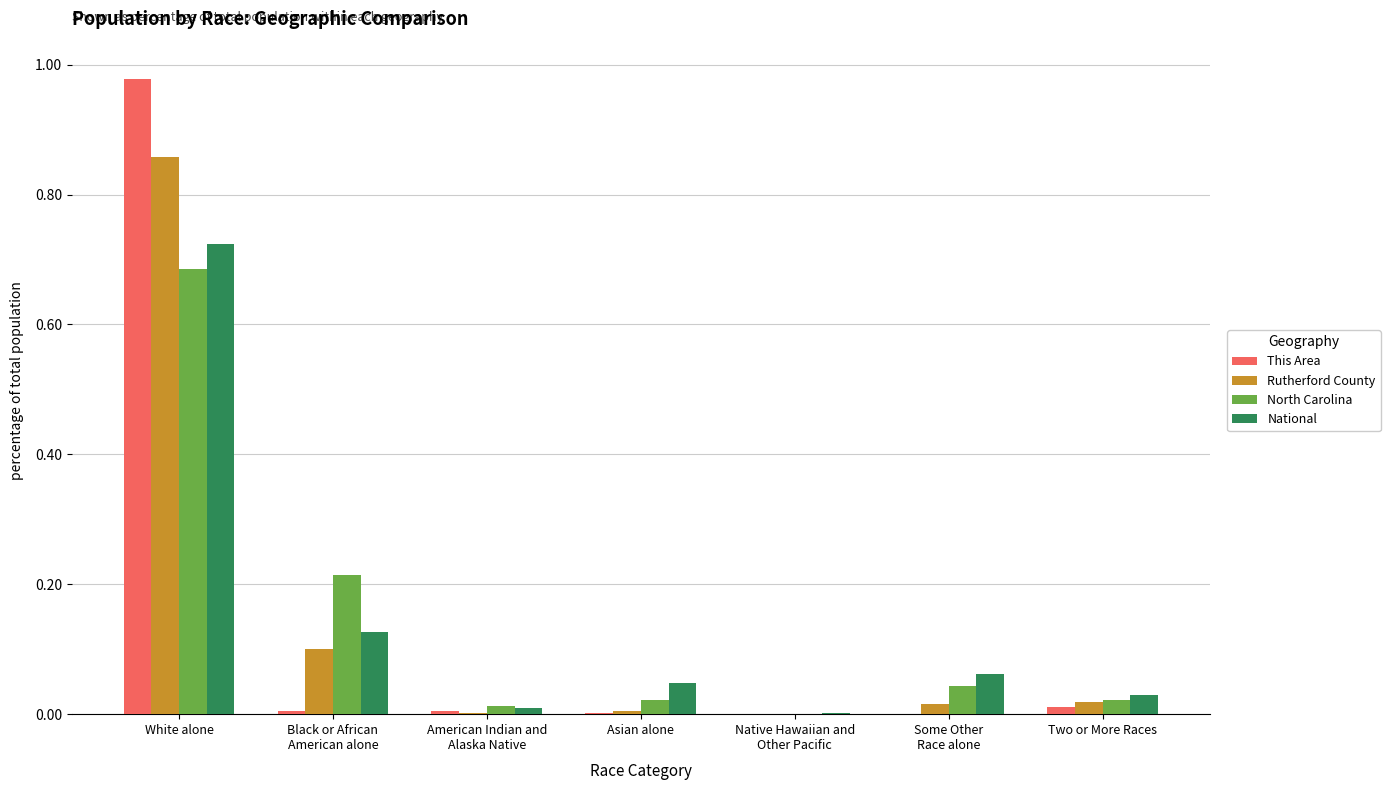

At which label does This Area reach its peak?

White alone